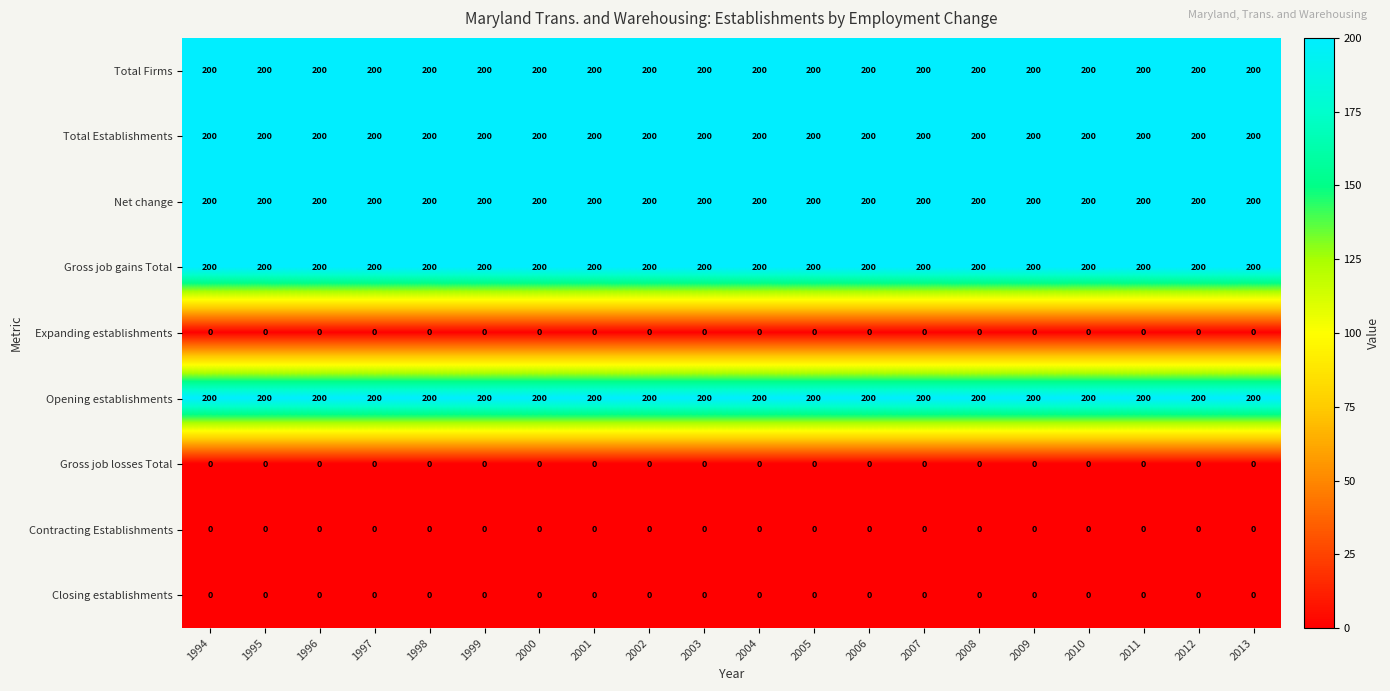

What is the total value across all series at 2010?

1000